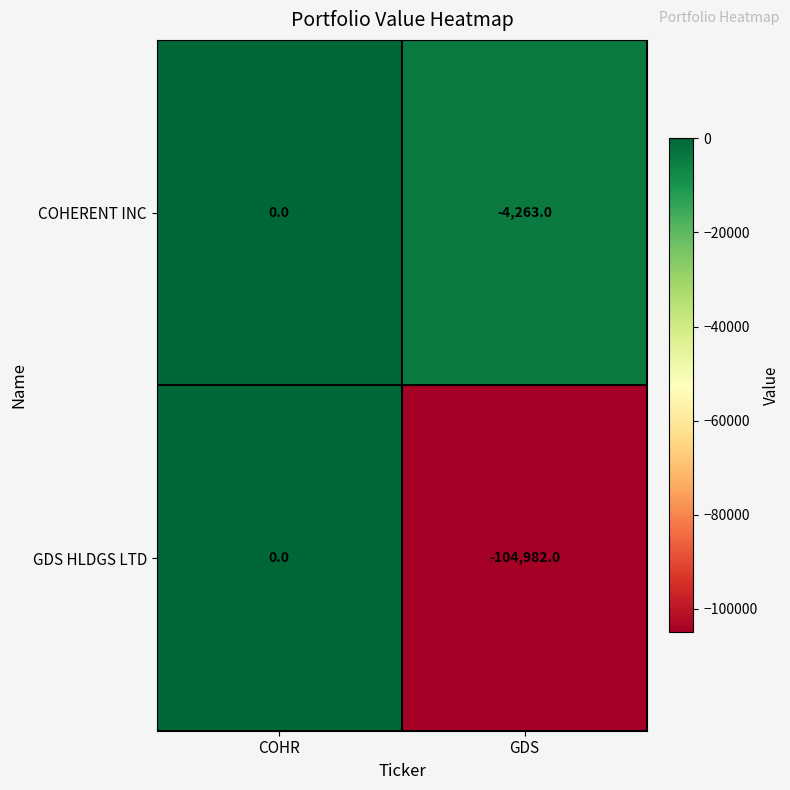

Reading left to right, what are all the values shown in this chart?

COHERENT INC: 0	-4263
GDS HLDGS LTD: 0	-104982